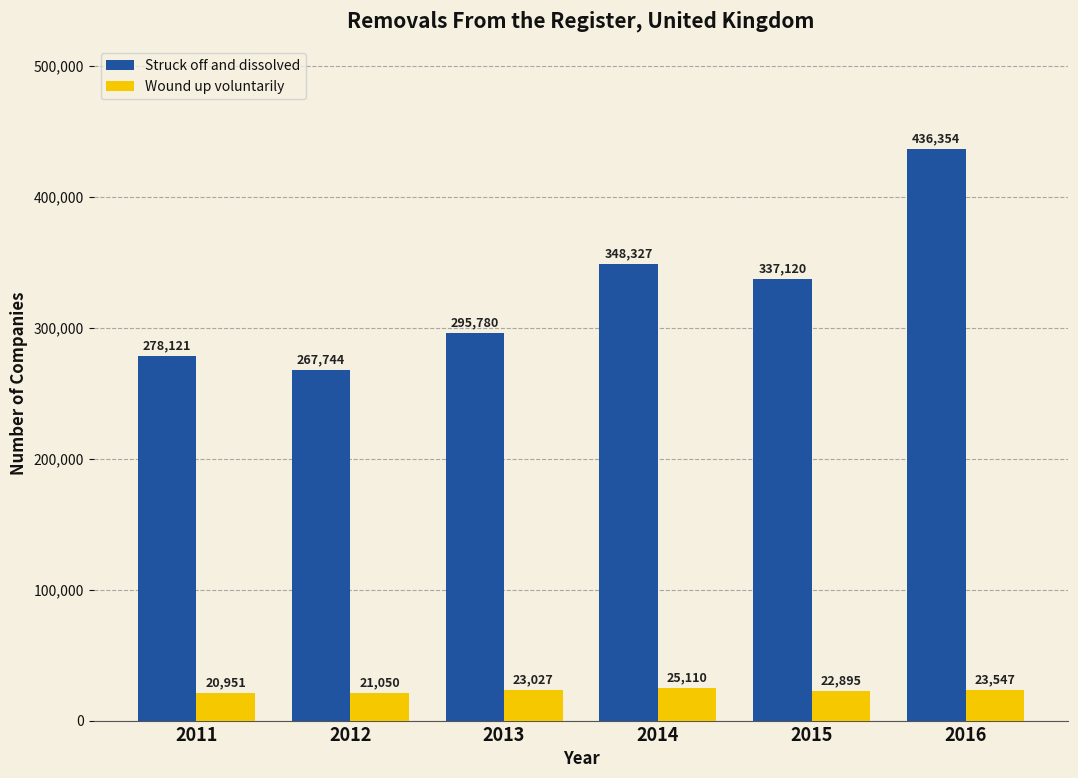

What is the highest value of the Wound up voluntarily series?

25110